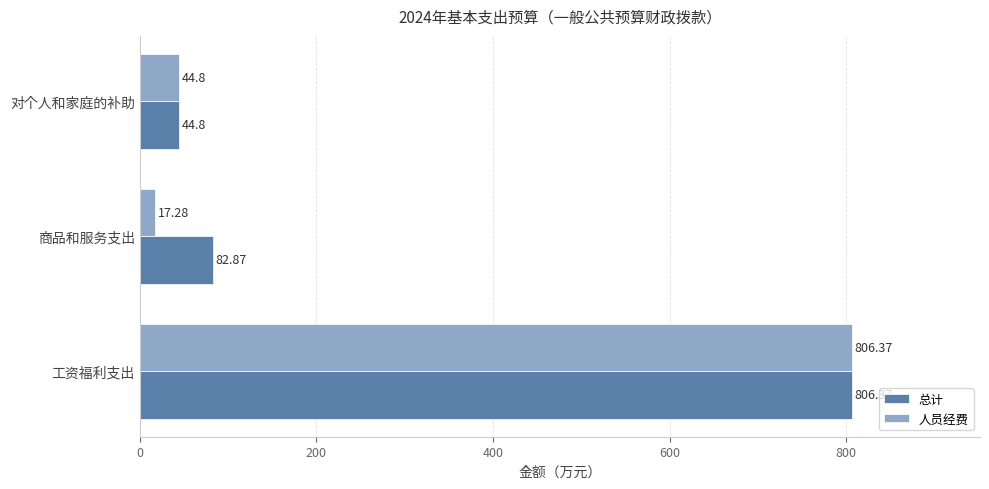

Which category has the lowest value across all series?

商品和服务支出